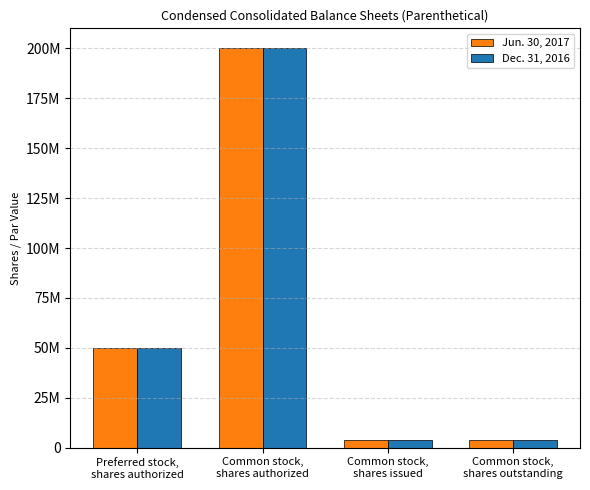

Read the Jun. 30, 2017 value at Preferred stock,
shares authorized, to the nearest 100.

50000000